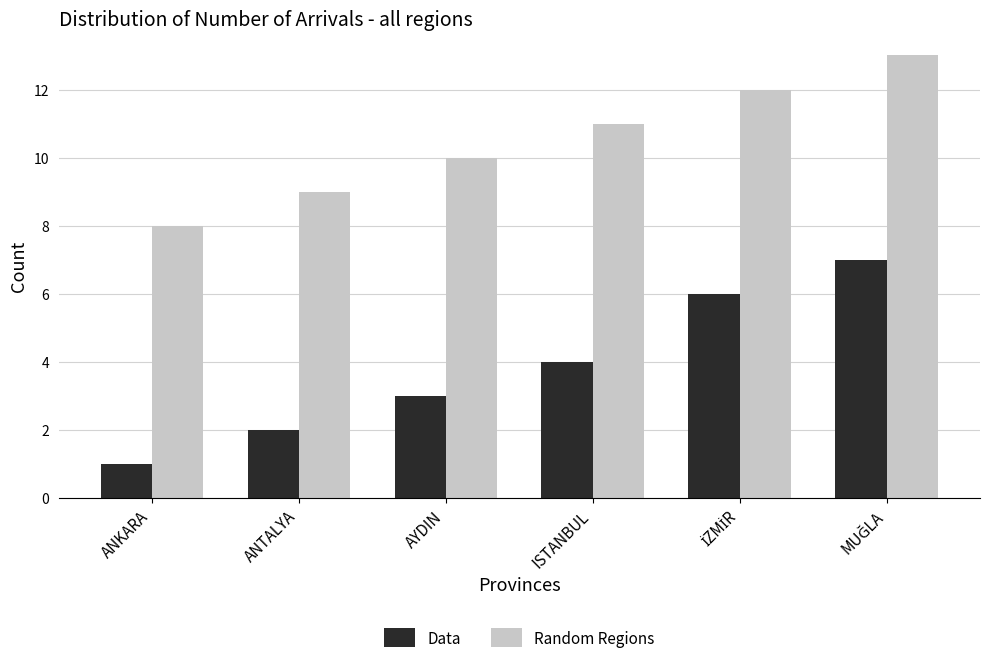

What are all the series names shown in the legend?

Data, Random Regions